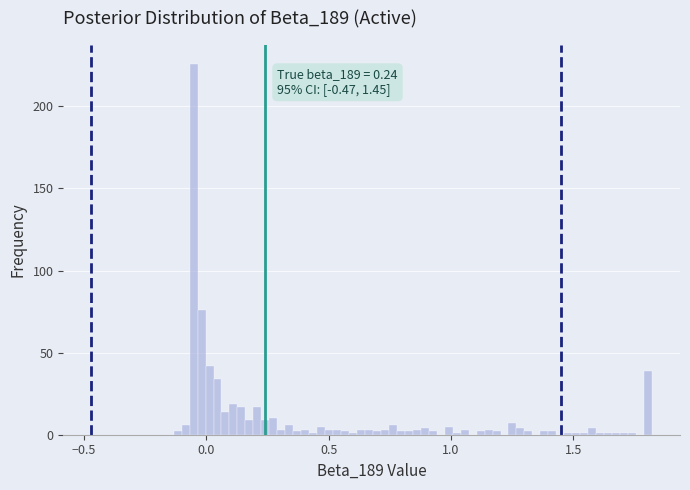

Read against the x-axis, roughly where is the centre of the tallest bar?

-0.05